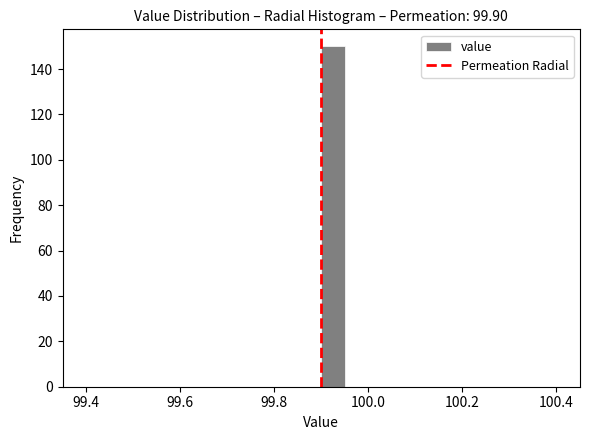

Around what value on the x-axis is the tallest bar? Give the approximate position of its centre, as read against the axis.

99.92